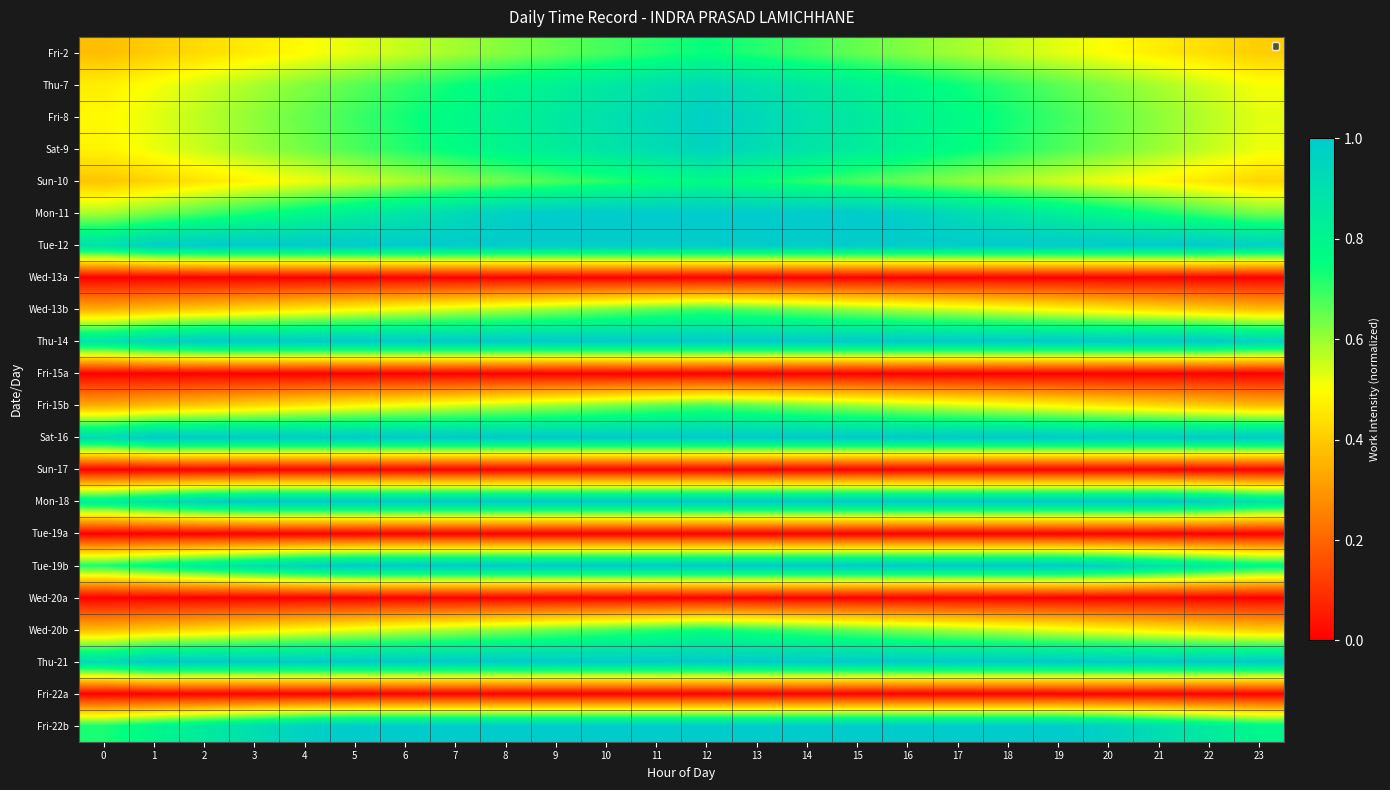

Reading left to right, list all the values displayed in this chart.

Fri-2: 0=0.4	1=0.4	2=0.4	3=0.5	4=0.5	5=0.5	6=0.6	7=0.6	8=0.6	9=0.7	10=0.7	11=0.7	12=0.7	13=0.7	14=0.7	15=0.7	16=0.6	17=0.6	18=0.6	19=0.5	20=0.5	21=0.5	22=0.4	23=0.4
Thu-7: 0=0.5	1=0.5	2=0.5	3=0.6	4=0.6	5=0.7	6=0.7	7=0.7	8=0.8	9=0.8	10=0.9	11=0.9	12=0.9	13=0.9	14=0.9	15=0.8	16=0.8	17=0.7	18=0.7	19=0.7	20=0.6	21=0.6	22=0.5	23=0.5
Fri-8: 0=0.5	1=0.5	2=0.6	3=0.6	4=0.7	5=0.7	6=0.7	7=0.8	8=0.8	9=0.9	10=0.9	11=0.9	12=1.0	13=0.9	14=0.9	15=0.9	16=0.8	17=0.8	18=0.7	19=0.7	20=0.7	21=0.6	22=0.6	23=0.5
Sat-9: 0=0.5	1=0.5	2=0.6	3=0.6	4=0.6	5=0.7	6=0.7	7=0.8	8=0.8	9=0.8	10=0.9	11=0.9	12=1.0	13=0.9	14=0.9	15=0.8	16=0.8	17=0.8	18=0.7	19=0.7	20=0.6	21=0.6	22=0.6	23=0.5
Sun-10: 0=0.4	1=0.4	2=0.5	3=0.5	4=0.5	5=0.5	6=0.6	7=0.6	8=0.6	9=0.7	10=0.7	11=0.7	12=0.8	13=0.7	14=0.7	15=0.7	16=0.6	17=0.6	18=0.6	19=0.5	20=0.5	21=0.5	22=0.5	23=0.4
Mon-11: 0=0.6	1=0.6	2=0.7	3=0.7	4=0.8	5=0.8	6=0.9	7=0.9	8=1.0	9=1.0	10=1.0	11=1.0	12=1.0	13=1.0	14=1.0	15=1.0	16=1.0	17=0.9	18=0.9	19=0.8	20=0.8	21=0.7	22=0.7	23=0.6
Tue-12: 0=0.9	1=1.0	2=1.0	3=1.0	4=1.0	5=1.0	6=1.0	7=1.0	8=1.0	9=1.0	10=1.0	11=1.0	12=1.0	13=1.0	14=1.0	15=1.0	16=1.0	17=1.0	18=1.0	19=1.0	20=1.0	21=1.0	22=1.0	23=1.0
Wed-13a: 0=0.0	1=0.0	2=0.0	3=0.0	4=0.0	5=0.0	6=0.0	7=0.0	8=0.0	9=0.0	10=0.0	11=0.0	12=0.0	13=0.0	14=0.0	15=0.0	16=0.0	17=0.0	18=0.0	19=0.0	20=0.0	21=0.0	22=0.0	23=0.0
Wed-13b: 0=0.3	1=0.4	2=0.4	3=0.4	4=0.5	5=0.5	6=0.5	7=0.5	8=0.6	9=0.6	10=0.6	11=0.7	12=0.7	13=0.7	14=0.6	15=0.6	16=0.6	17=0.5	18=0.5	19=0.5	20=0.5	21=0.4	22=0.4	23=0.4
Thu-14: 0=0.9	1=1.0	2=1.0	3=1.0	4=1.0	5=1.0	6=1.0	7=1.0	8=1.0	9=1.0	10=1.0	11=1.0	12=1.0	13=1.0	14=1.0	15=1.0	16=1.0	17=1.0	18=1.0	19=1.0	20=1.0	21=1.0	22=1.0	23=1.0
Fri-15a: 0=0.0	1=0.0	2=0.0	3=0.0	4=0.0	5=0.0	6=0.0	7=0.0	8=0.0	9=0.0	10=0.0	11=0.0	12=0.0	13=0.0	14=0.0	15=0.0	16=0.0	17=0.0	18=0.0	19=0.0	20=0.0	21=0.0	22=0.0	23=0.0
Fri-15b: 0=0.3	1=0.4	2=0.4	3=0.4	4=0.5	5=0.5	6=0.5	7=0.5	8=0.6	9=0.6	10=0.6	11=0.7	12=0.7	13=0.7	14=0.6	15=0.6	16=0.6	17=0.5	18=0.5	19=0.5	20=0.5	21=0.4	22=0.4	23=0.4
Sat-16: 0=0.9	1=1.0	2=1.0	3=1.0	4=1.0	5=1.0	6=1.0	7=1.0	8=1.0	9=1.0	10=1.0	11=1.0	12=1.0	13=1.0	14=1.0	15=1.0	16=1.0	17=1.0	18=1.0	19=1.0	20=1.0	21=1.0	22=1.0	23=1.0
Sun-17: 0=0.0	1=0.0	2=0.0	3=0.0	4=0.0	5=0.0	6=0.0	7=0.0	8=0.0	9=0.0	10=0.0	11=0.0	12=0.0	13=0.0	14=0.0	15=0.0	16=0.0	17=0.0	18=0.0	19=0.0	20=0.0	21=0.0	22=0.0	23=0.0
Mon-18: 0=0.8	1=0.9	2=1.0	3=1.0	4=1.0	5=1.0	6=1.0	7=1.0	8=1.0	9=1.0	10=1.0	11=1.0	12=1.0	13=1.0	14=1.0	15=1.0	16=1.0	17=1.0	18=1.0	19=1.0	20=1.0	21=1.0	22=1.0	23=0.9
Tue-19a: 0=0.0	1=0.0	2=0.0	3=0.0	4=0.0	5=0.0	6=0.0	7=0.0	8=0.0	9=0.0	10=0.0	11=0.0	12=0.0	13=0.0	14=0.0	15=0.0	16=0.0	17=0.0	18=0.0	19=0.0	20=0.0	21=0.0	22=0.0	23=0.0
Tue-19b: 0=0.7	1=0.8	2=0.8	3=0.9	4=1.0	5=1.0	6=1.0	7=1.0	8=1.0	9=1.0	10=1.0	11=1.0	12=1.0	13=1.0	14=1.0	15=1.0	16=1.0	17=1.0	18=1.0	19=1.0	20=1.0	21=0.9	22=0.8	23=0.8
Wed-20a: 0=0.0	1=0.0	2=0.0	3=0.0	4=0.0	5=0.0	6=0.0	7=0.0	8=0.0	9=0.0	10=0.0	11=0.0	12=0.0	13=0.0	14=0.0	15=0.0	16=0.0	17=0.0	18=0.0	19=0.0	20=0.0	21=0.0	22=0.0	23=0.0
Wed-20b: 0=0.4	1=0.4	2=0.4	3=0.5	4=0.5	5=0.5	6=0.6	7=0.6	8=0.6	9=0.6	10=0.7	11=0.7	12=0.7	13=0.7	14=0.7	15=0.6	16=0.6	17=0.6	18=0.6	19=0.5	20=0.5	21=0.5	22=0.4	23=0.4
Thu-21: 0=0.9	1=1.0	2=1.0	3=1.0	4=1.0	5=1.0	6=1.0	7=1.0	8=1.0	9=1.0	10=1.0	11=1.0	12=1.0	13=1.0	14=1.0	15=1.0	16=1.0	17=1.0	18=1.0	19=1.0	20=1.0	21=1.0	22=1.0	23=1.0
Fri-22a: 0=0.0	1=0.0	2=0.0	3=0.0	4=0.0	5=0.0	6=0.0	7=0.0	8=0.0	9=0.0	10=0.0	11=0.0	12=0.0	13=0.0	14=0.0	15=0.0	16=0.0	17=0.0	18=0.0	19=0.0	20=0.0	21=0.0	22=0.0	23=0.0
Fri-22b: 0=0.7	1=0.8	2=0.8	3=0.9	4=1.0	5=1.0	6=1.0	7=1.0	8=1.0	9=1.0	10=1.0	11=1.0	12=1.0	13=1.0	14=1.0	15=1.0	16=1.0	17=1.0	18=1.0	19=1.0	20=1.0	21=0.9	22=0.8	23=0.8